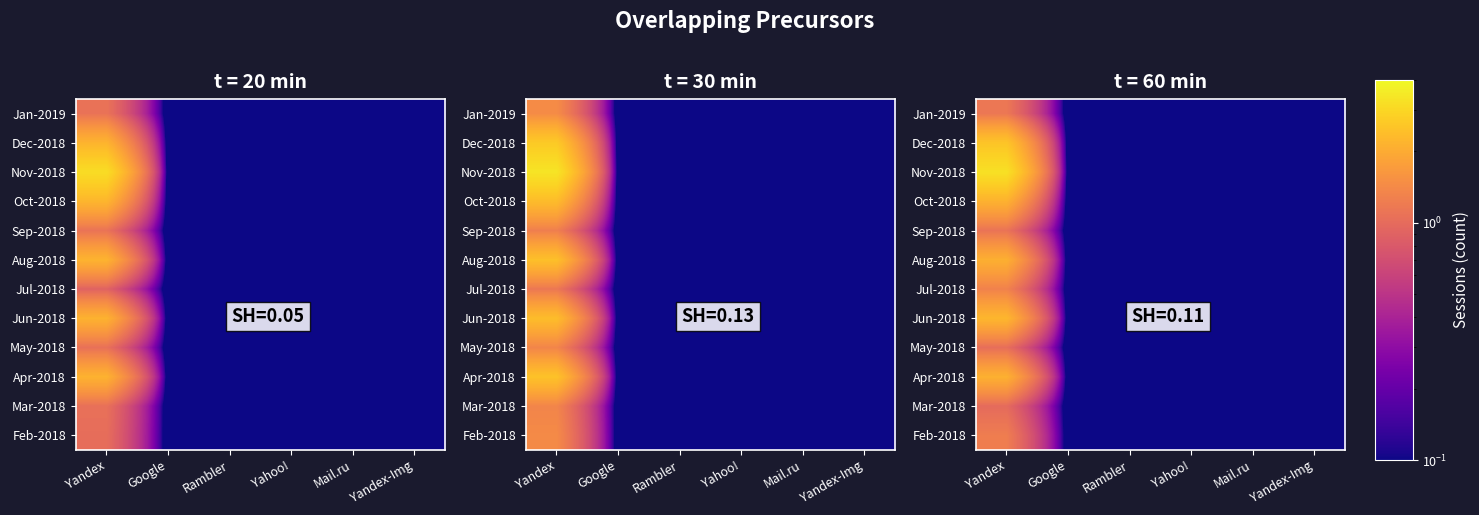

The Dec-2018 series shows 0.0 at Mail.ru. True or false?

False